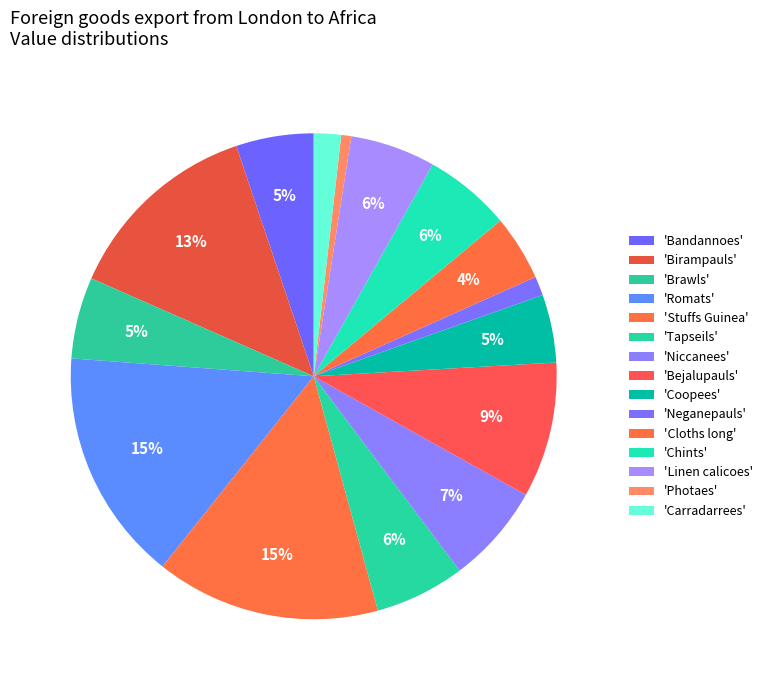

To the nearest percent, what is the difference between the largest and smallest slice percentages?

15%